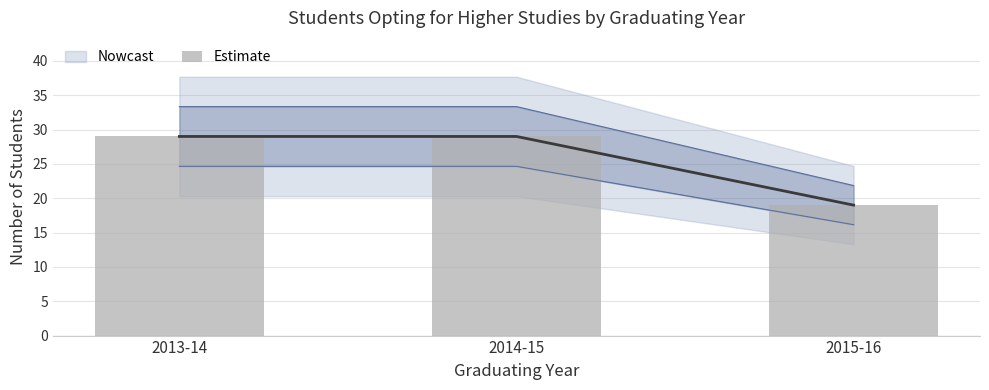

Approximately how many times larger is the value at 2014-15 compared to 2013-14?

1.0